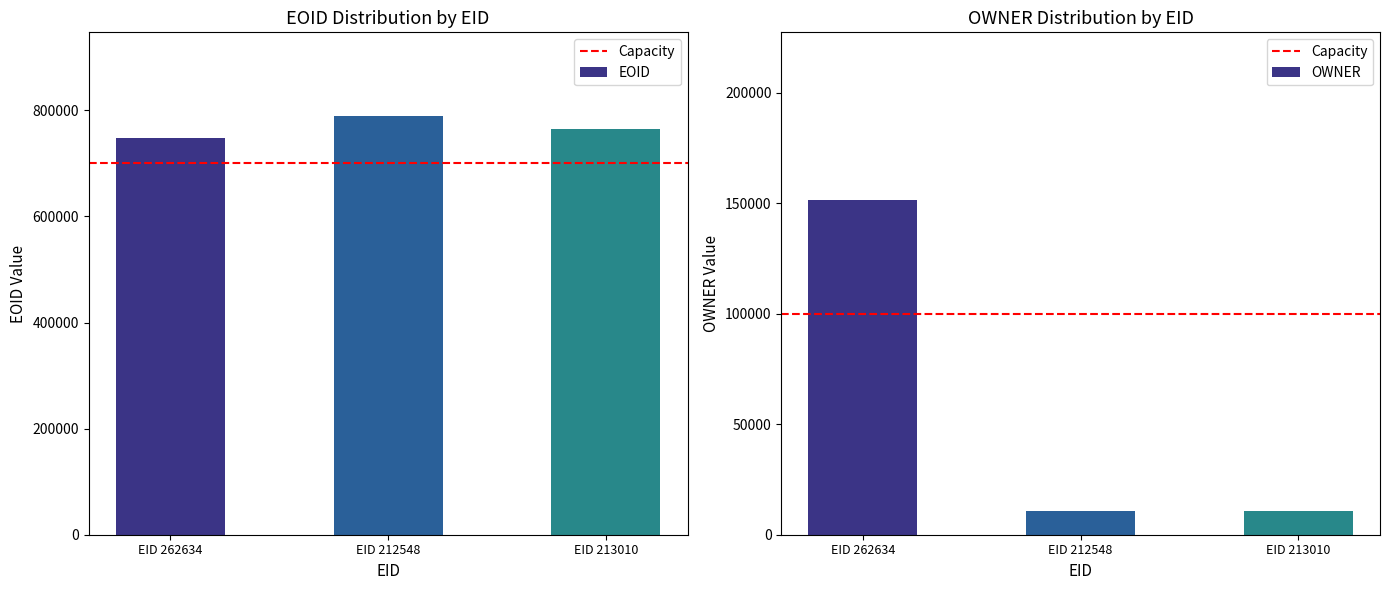

The value of EOID at 212548 is 789229. True or false?

True